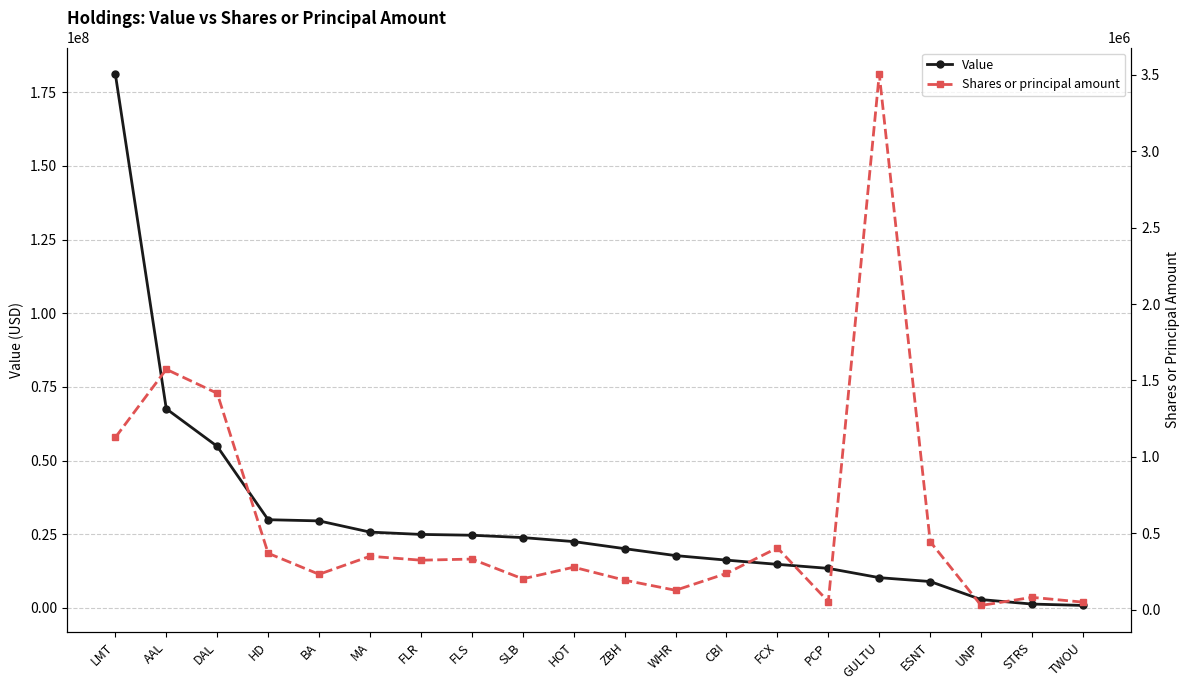

At which category is the sum across all series the highest?

LMT